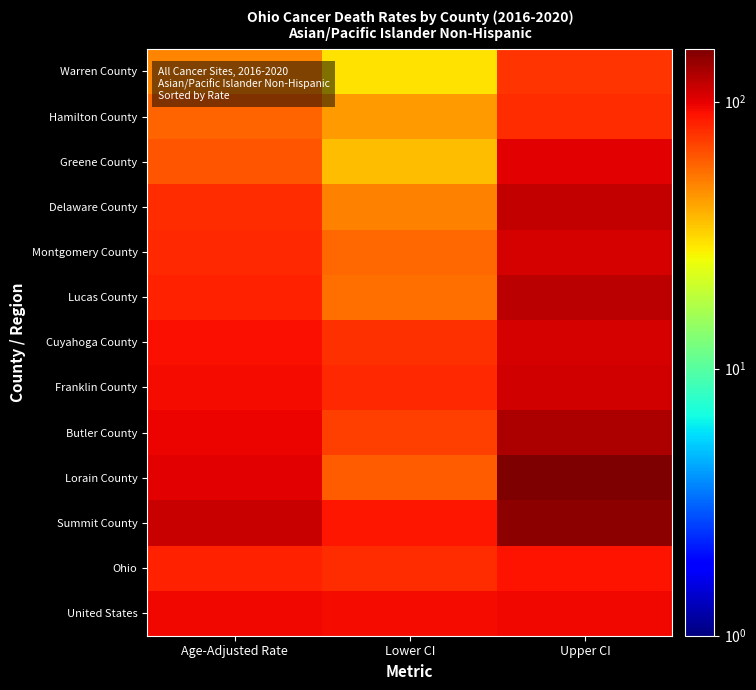

Reading right to left, extract all data points from this chart.

Warren County: Upper CI=75.1	Lower CI=29.7	Age-Adjusted Rate=49.0
Hamilton County: Upper CI=77.6	Lower CI=42.8	Age-Adjusted Rate=58.5
Greene County: Upper CI=101.7	Lower CI=35.9	Age-Adjusted Rate=62.9
Delaware County: Upper CI=115.6	Lower CI=50.0	Age-Adjusted Rate=78.5
Montgomery County: Upper CI=106.4	Lower CI=57.2	Age-Adjusted Rate=79.2
Lucas County: Upper CI=120.4	Lower CI=54.8	Age-Adjusted Rate=83.2
Cuyahoga County: Upper CI=106.5	Lower CI=77.4	Age-Adjusted Rate=91.2
Franklin County: Upper CI=109.0	Lower CI=80.4	Age-Adjusted Rate=94.0
Butler County: Upper CI=127.6	Lower CI=71.4	Age-Adjusted Rate=96.7
Lorain County: Upper CI=157.7	Lower CI=59.9	Age-Adjusted Rate=100.7
Summit County: Upper CI=146.0	Lower CI=87.4	Age-Adjusted Rate=114.3
Ohio: Upper CI=89.7	Lower CI=78.1	Age-Adjusted Rate=83.7
United States: Upper CI=95.1	Lower CI=93.9	Age-Adjusted Rate=94.5